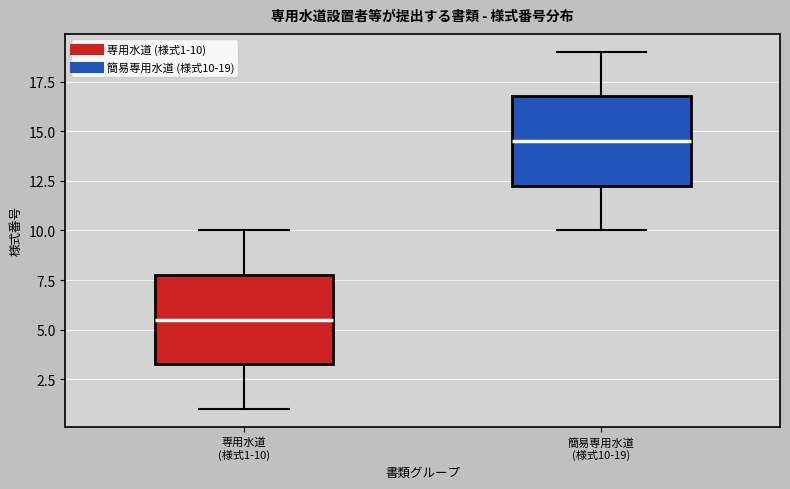

Where does the median line of the box for 簡易専用水道 (様式10-19) sit on the y-axis? The values are not printed on the chart, so give them approximately, as read against the axis.

14.5